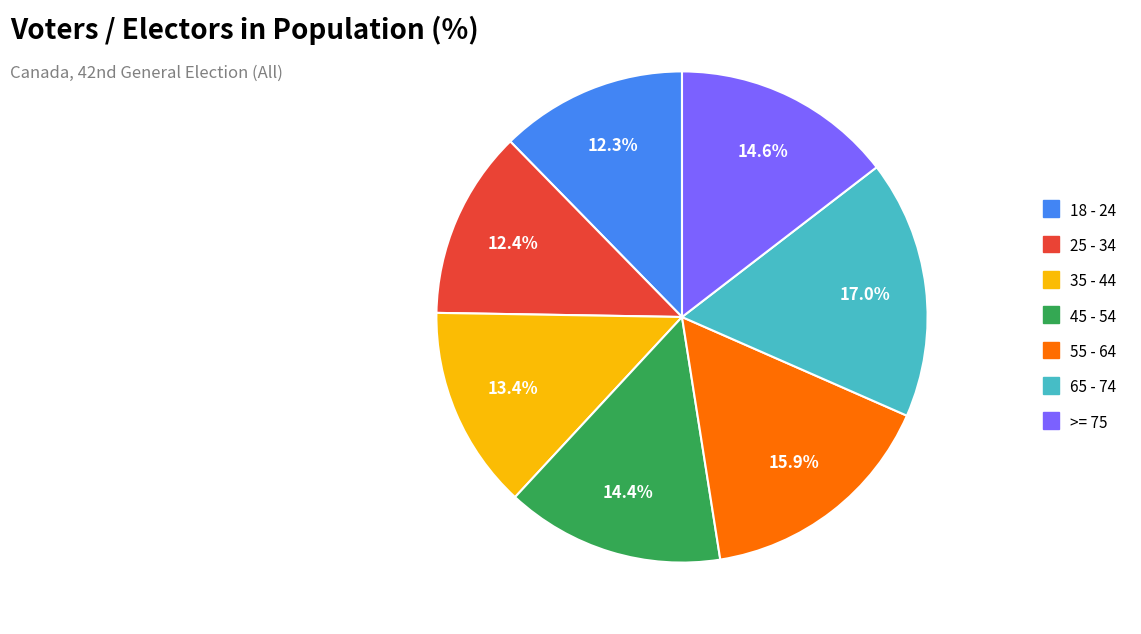

Which category has the biggest portion of the pie?

65 - 74